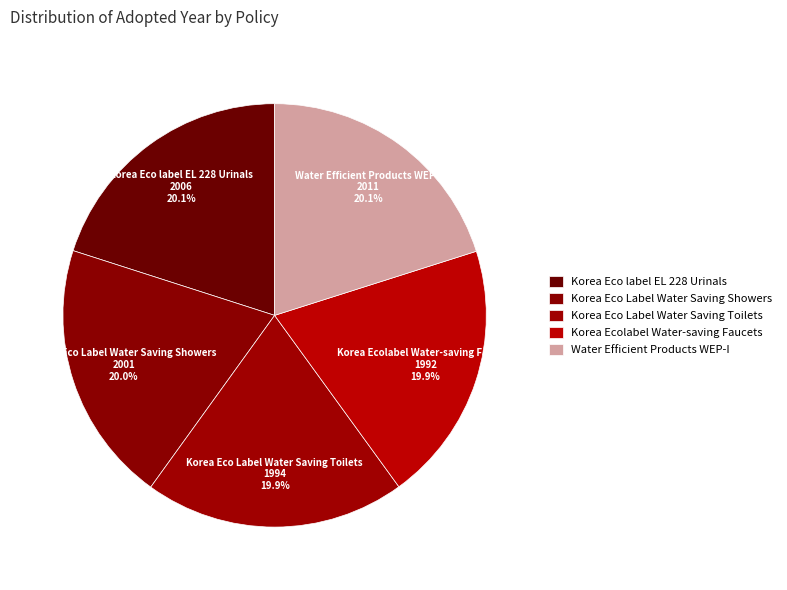

How many slices are in this pie chart?

5